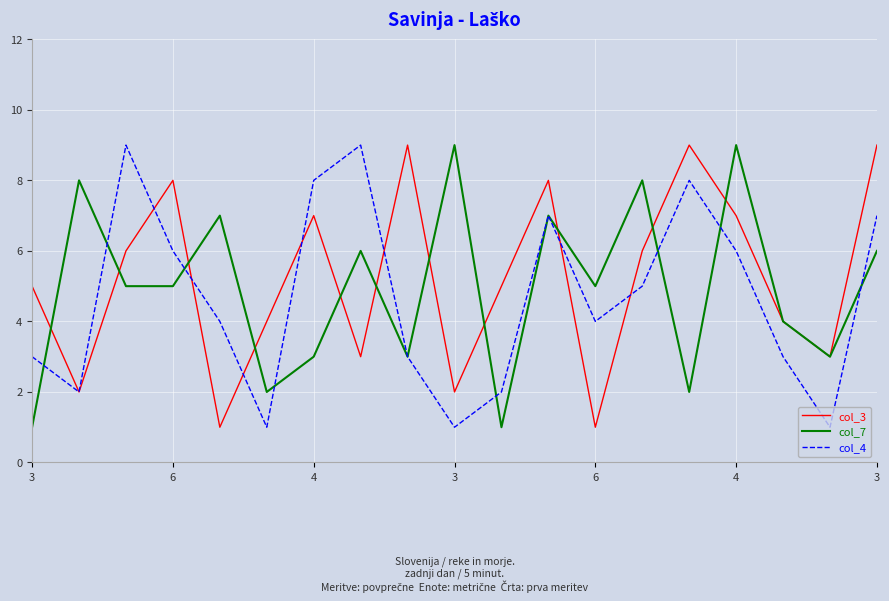

What are all the series names shown in the legend?

col_3, col_7, col_4